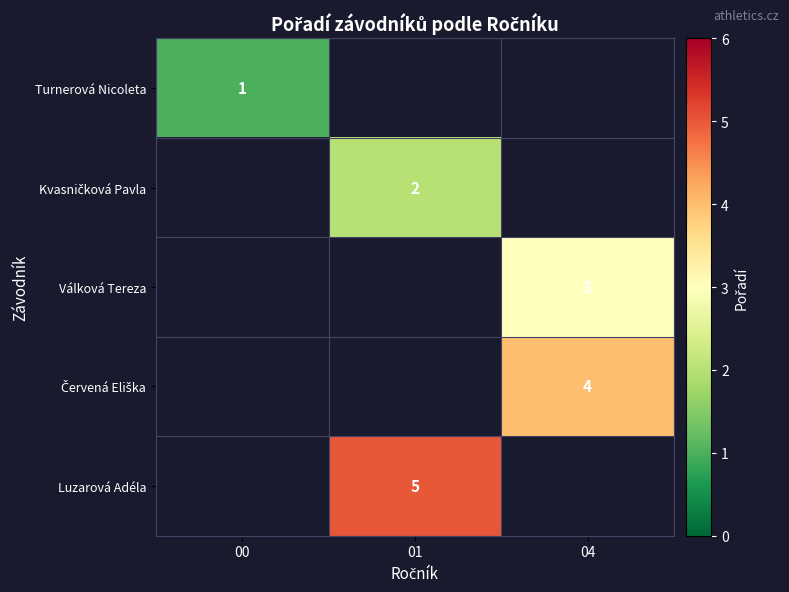

True or false: Turnerová Nicoleta has a value of 1 at 00.

True